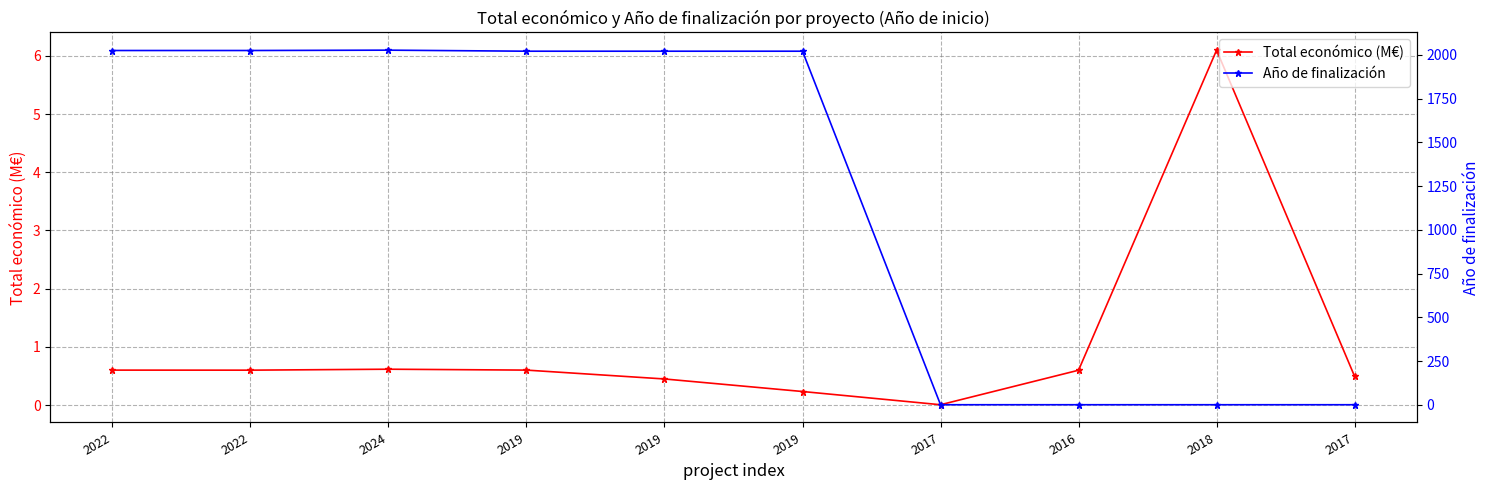

What value does the Año de finalización series have at 2024?

2027.0